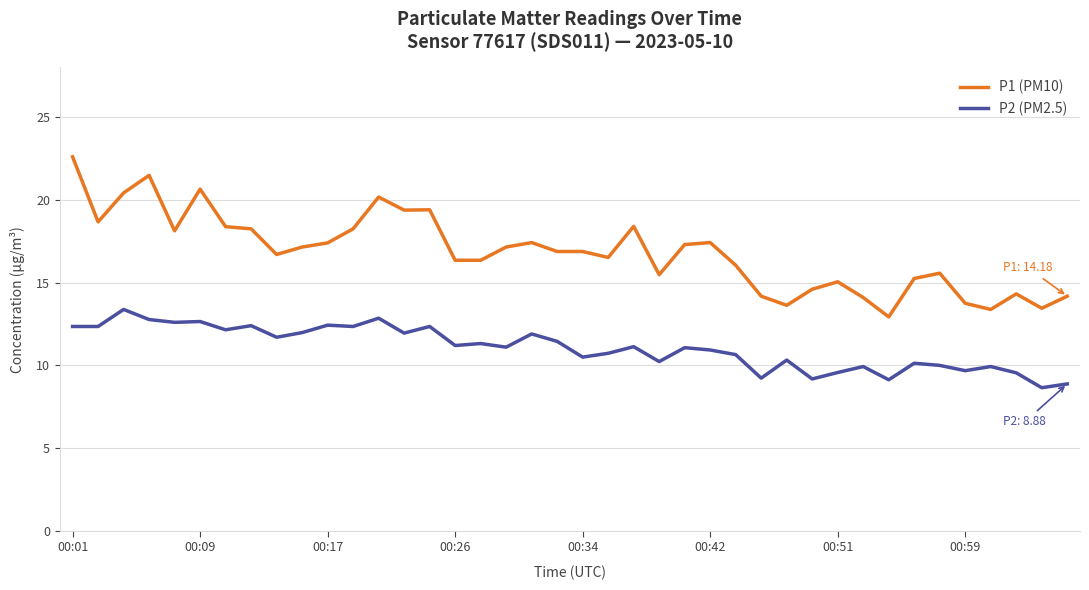

Which series has the largest range (max minus min)?

P1 (PM10)